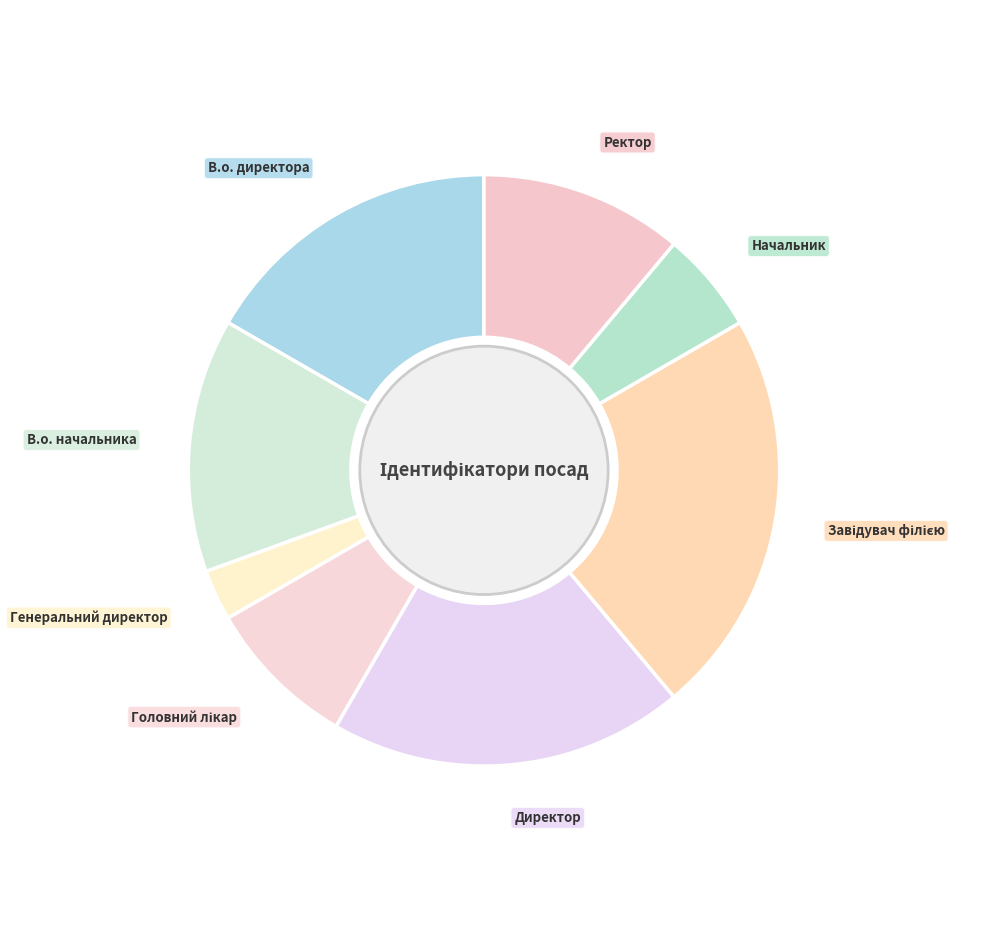

Does any single category account for the majority?

No